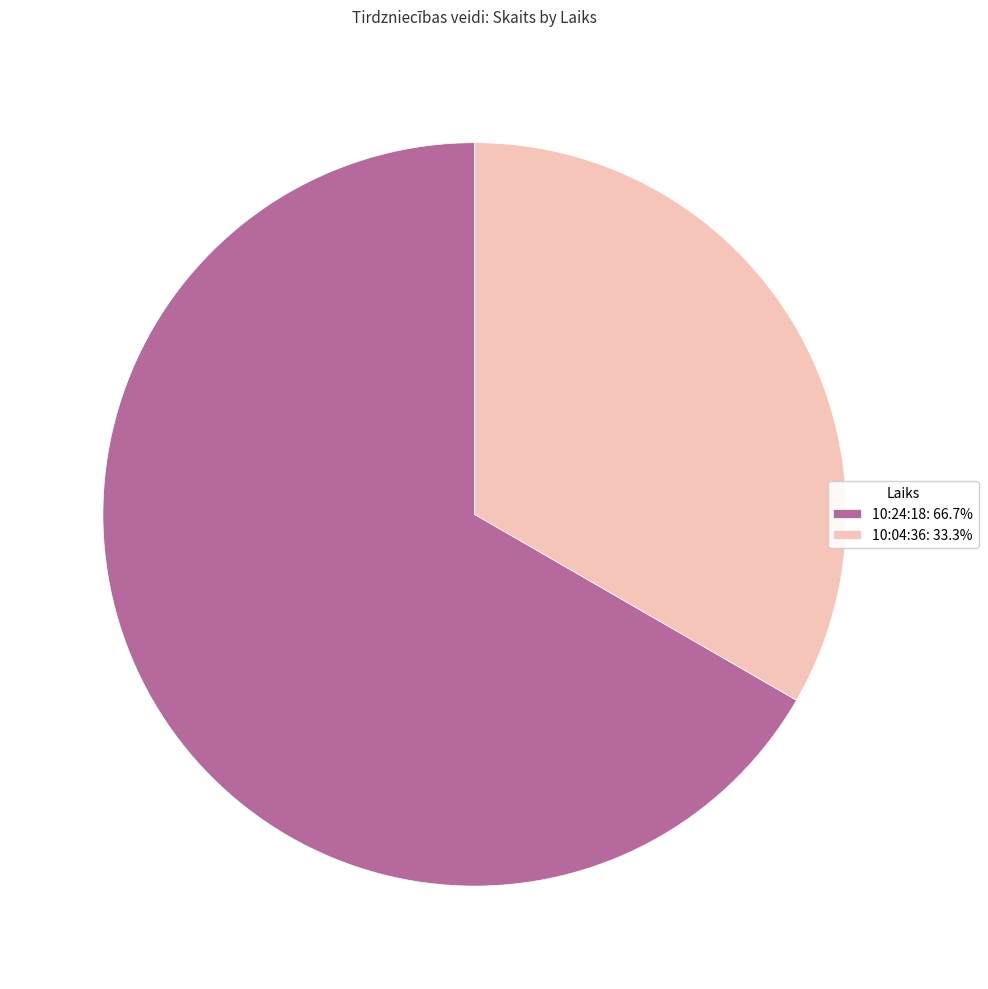

Count the number of slices in the pie.

2